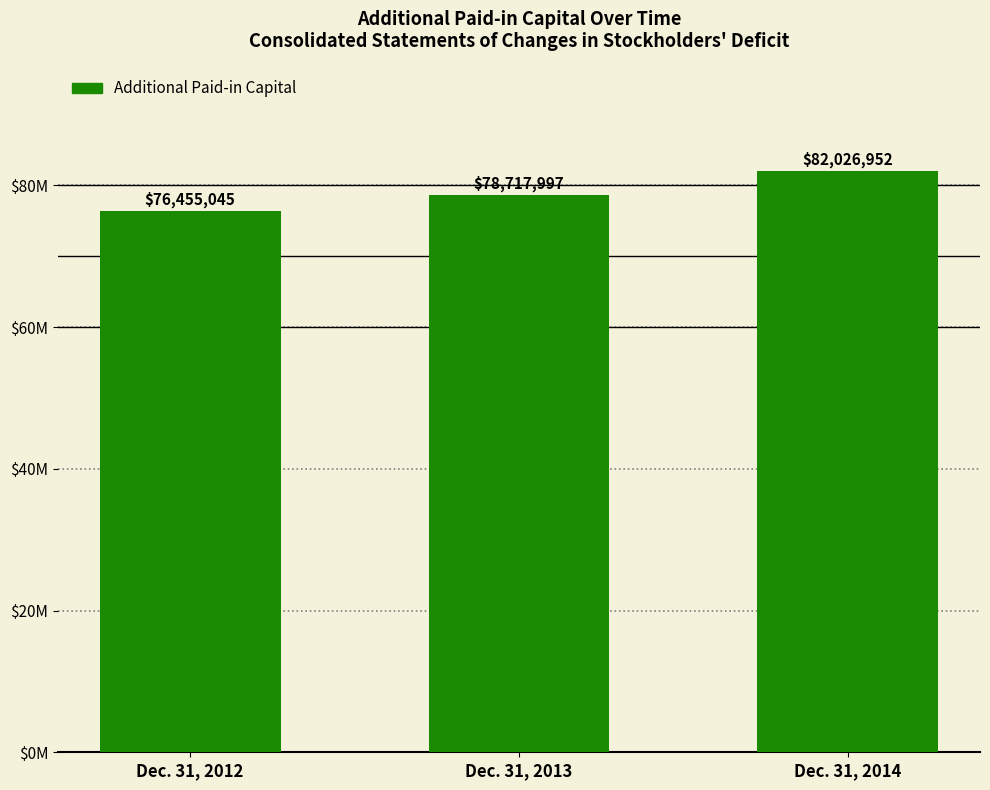

True or false: the data shows 104637315 at Dec. 31, 2012.

False